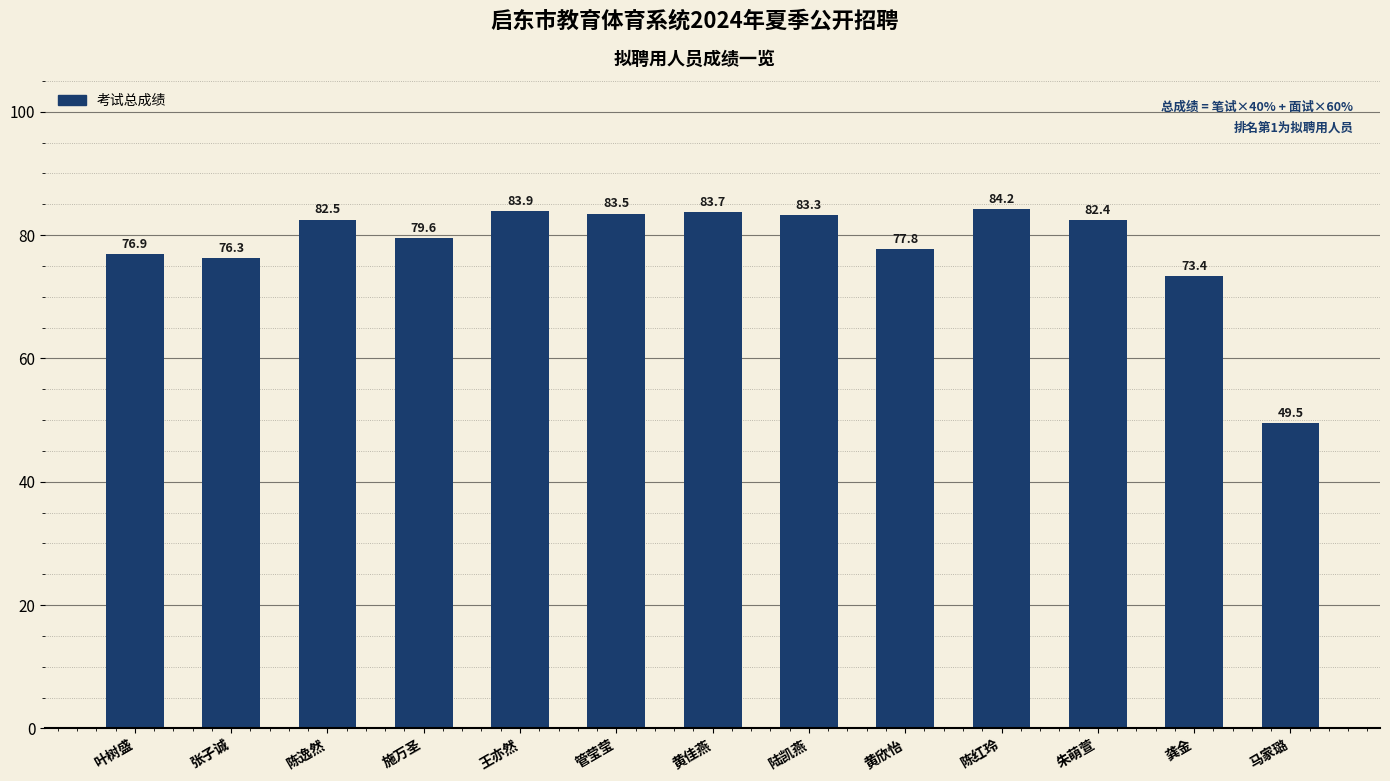

The value at 王亦然 is 83.9. True or false?

True